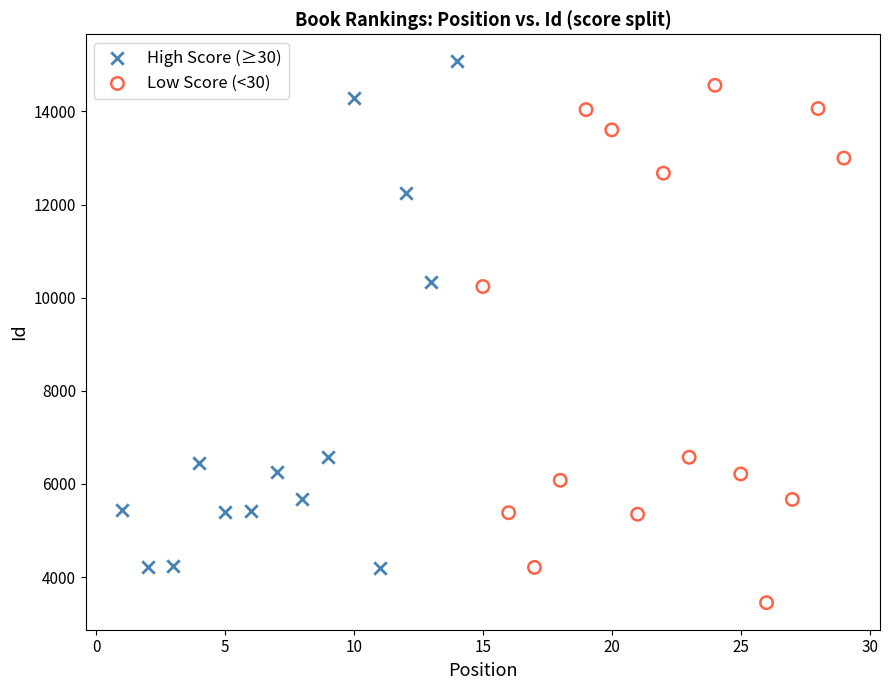

Which series reaches the maximum Y coordinate?

High Score (≥30)